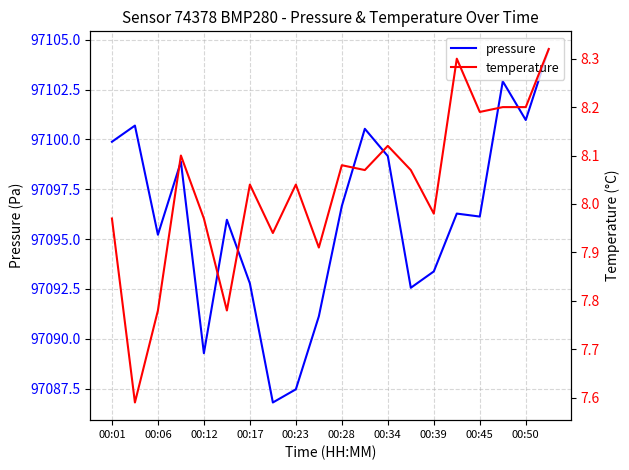

What is the maximum value for pressure?

97104.5